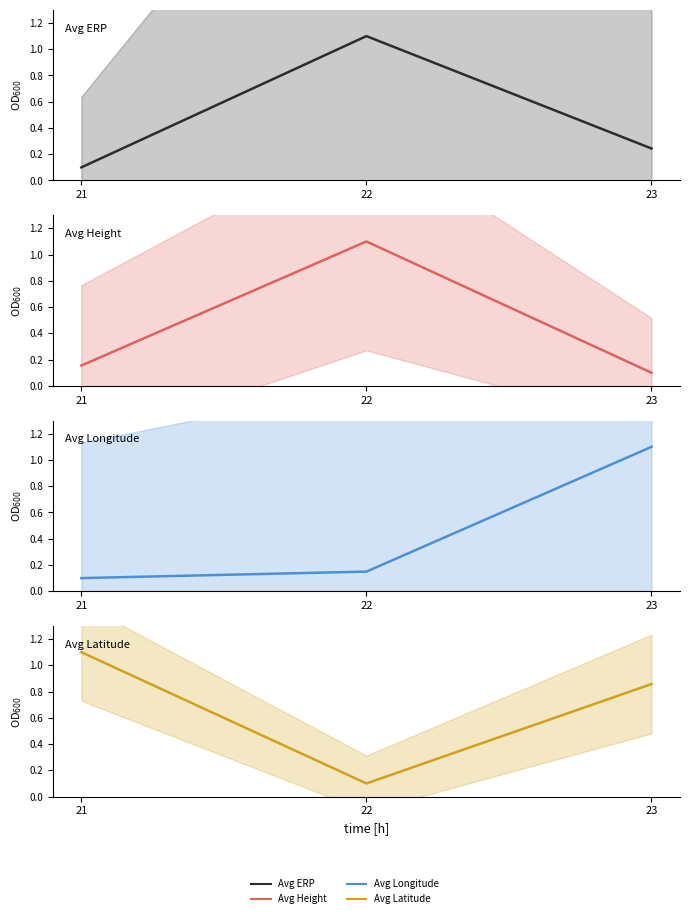

Reading left to right, transcribe all the data shown in this chart.

Avg ERP: 0.1	1.1	0.2
Avg Height: 0.2	1.1	0.1
Avg Longitude: 0.1	0.1	1.1
Avg Latitude: 1.1	0.1	0.9